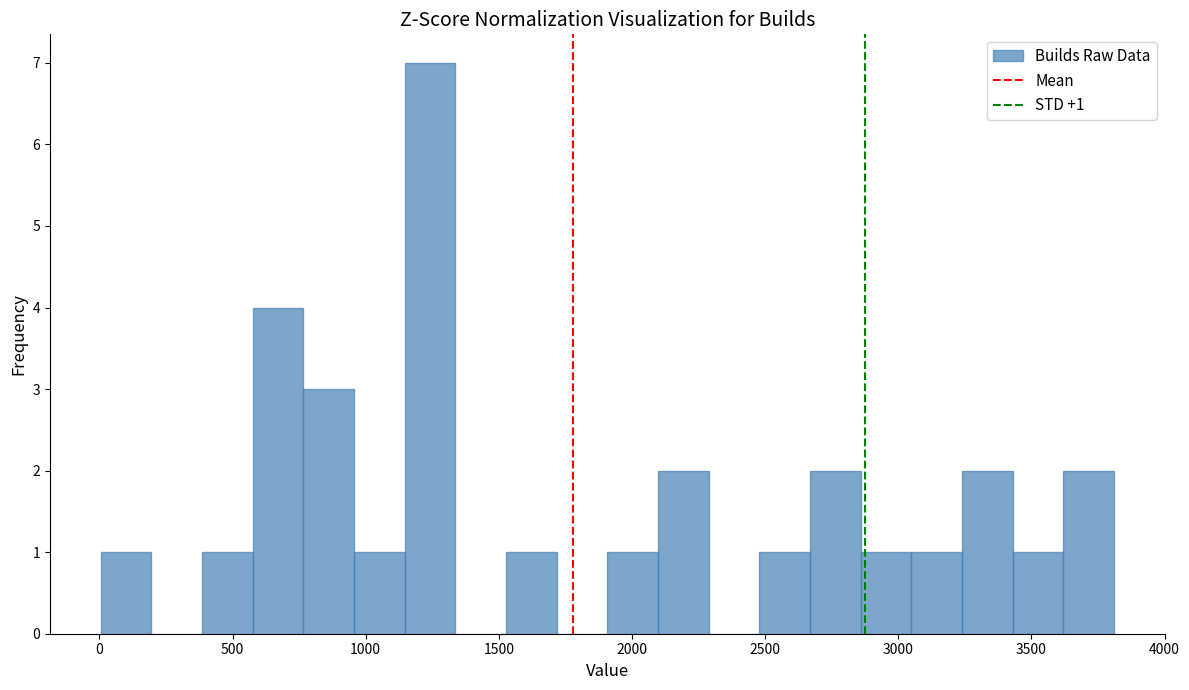

Read against the x-axis, roughly where is the centre of the tallest bar?

1250